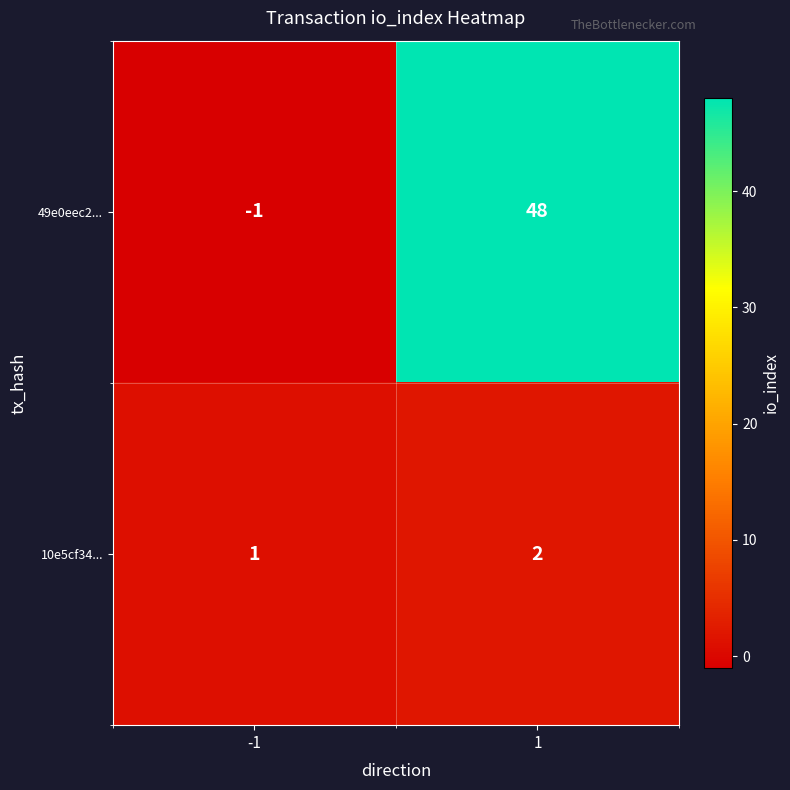

What is the difference between the 49e0eec2... values at 1 and -1?

49